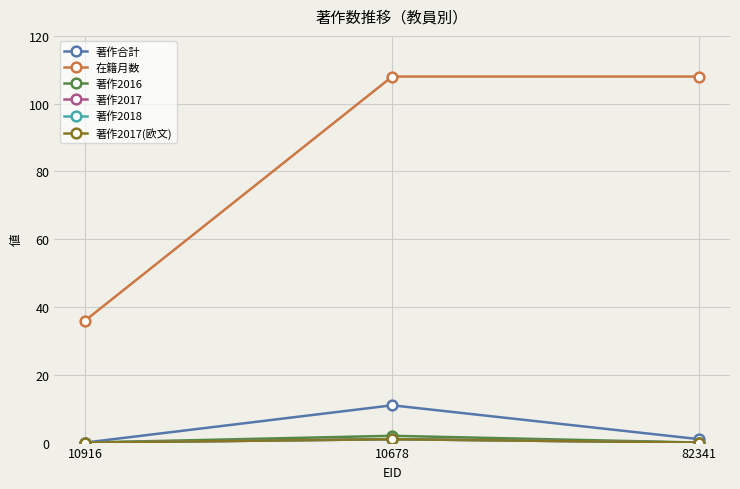

Does the chart have visible grid lines?

Yes